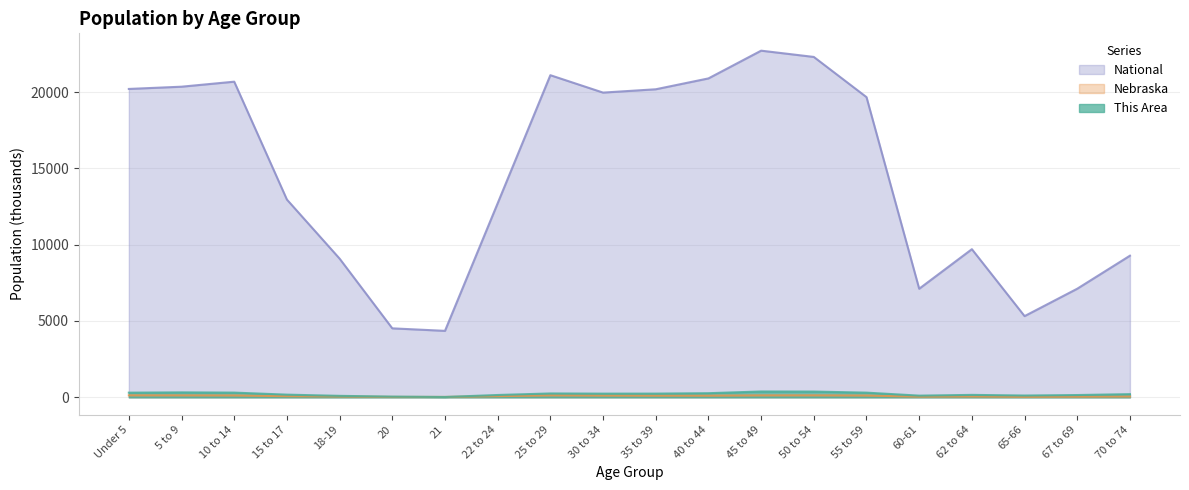

Which series has the largest range (max minus min)?

National